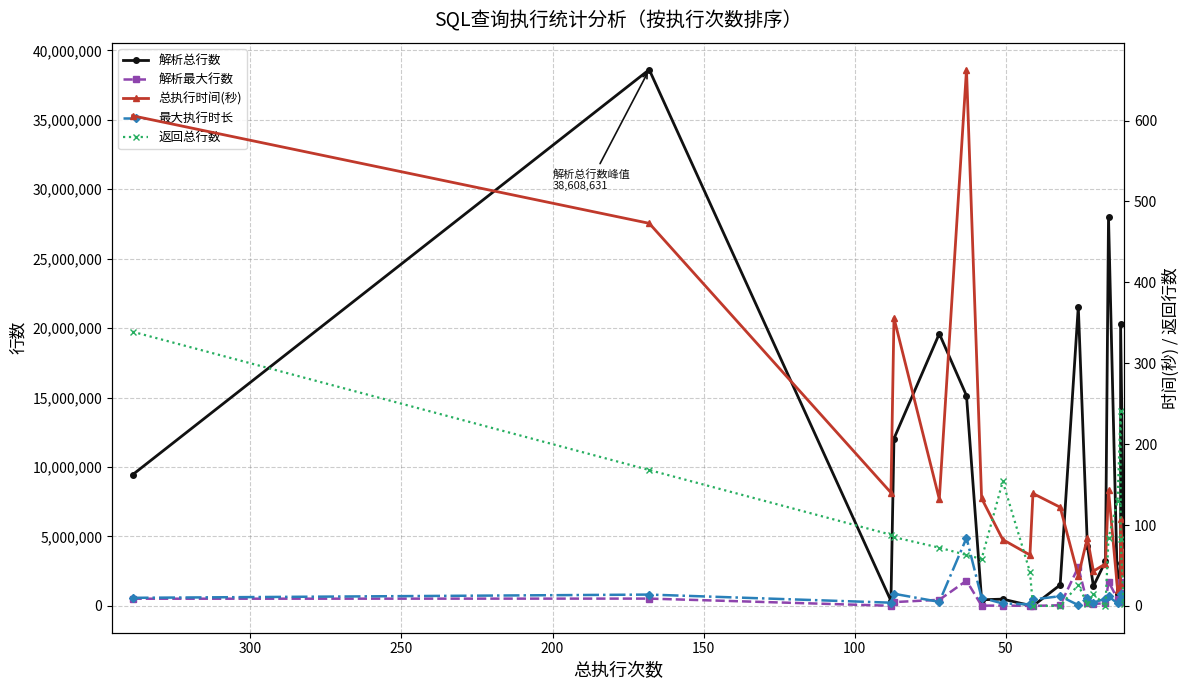

What is the difference between the maximum and minimum values in the 最大执行时长 series?

83